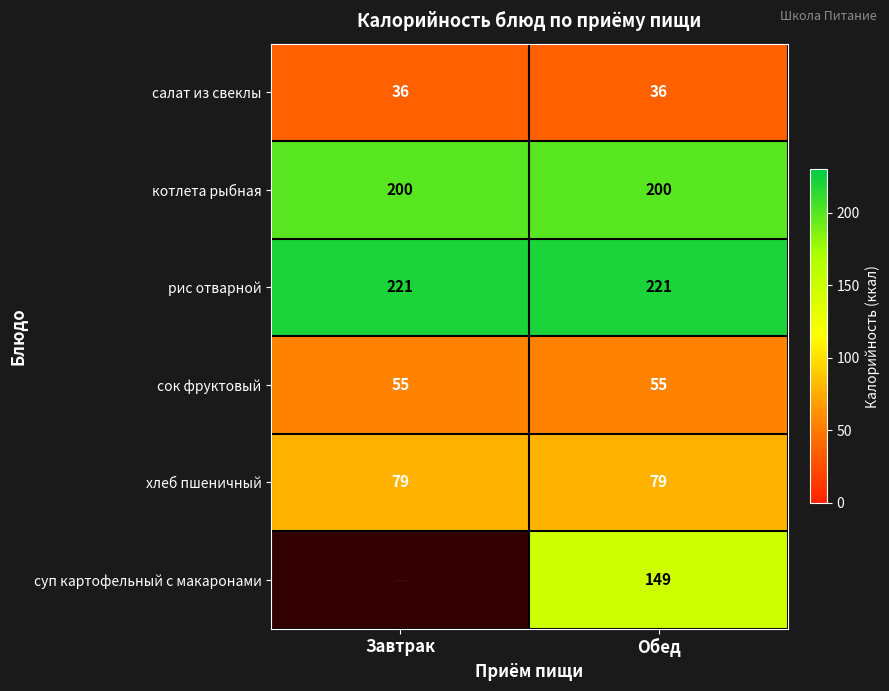

Is the value of суп картофельный с макаронами at Обед greater than the value of хлеб пшеничный at Завтрак?

Yes